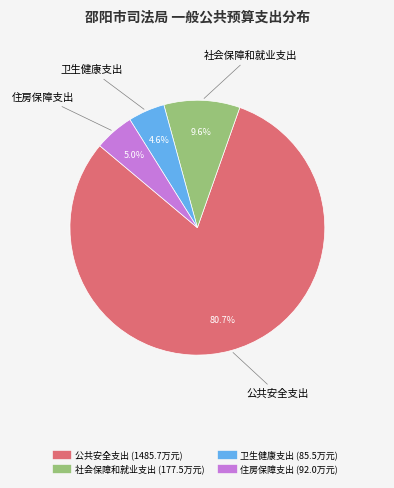

How many segments does this pie chart have?

4